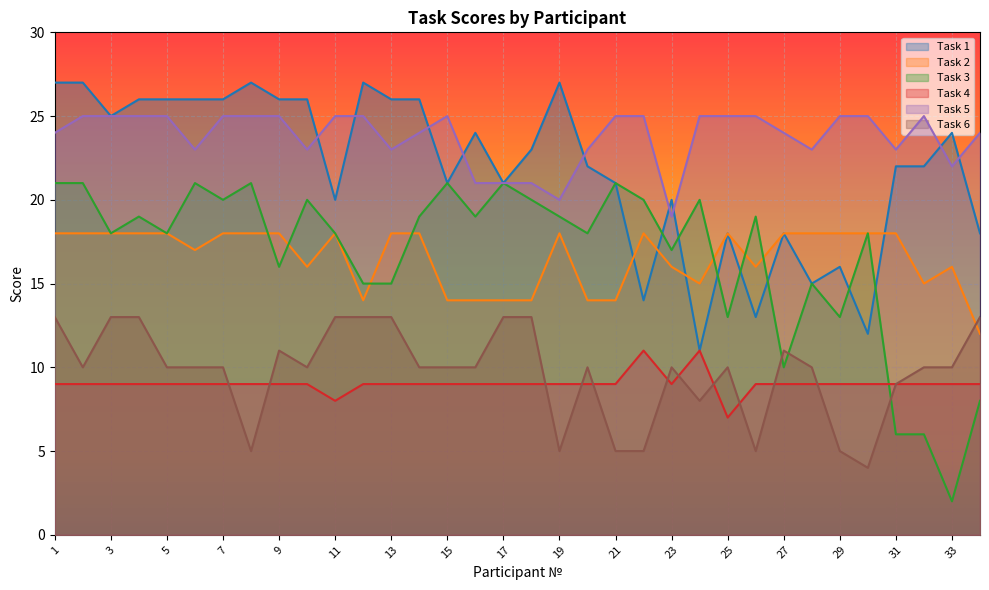

Where is Task 6 nearest to the value 8?

24